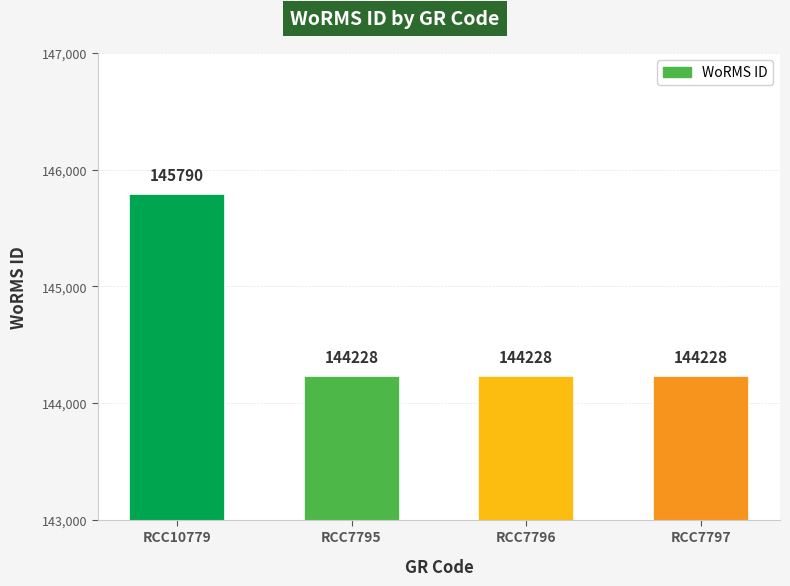

Reading right to left, transcribe all the data shown in this chart.

RCC7797=144228	RCC7796=144228	RCC7795=144228	RCC10779=145790